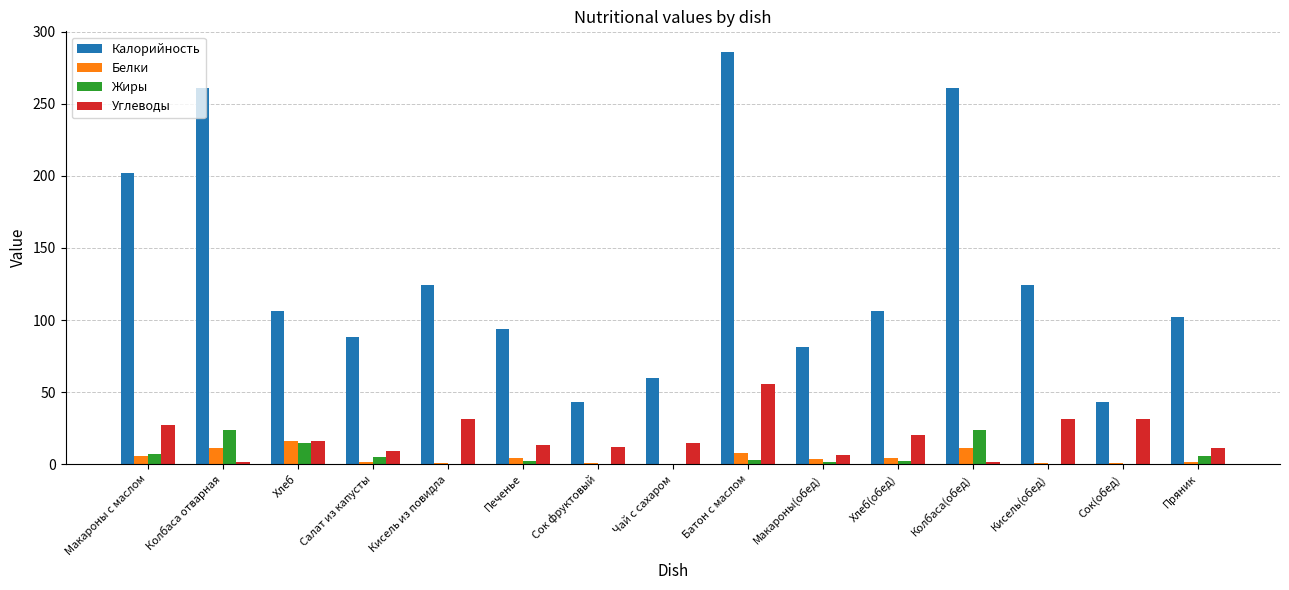

What is the maximum value shown in the chart?

286.0